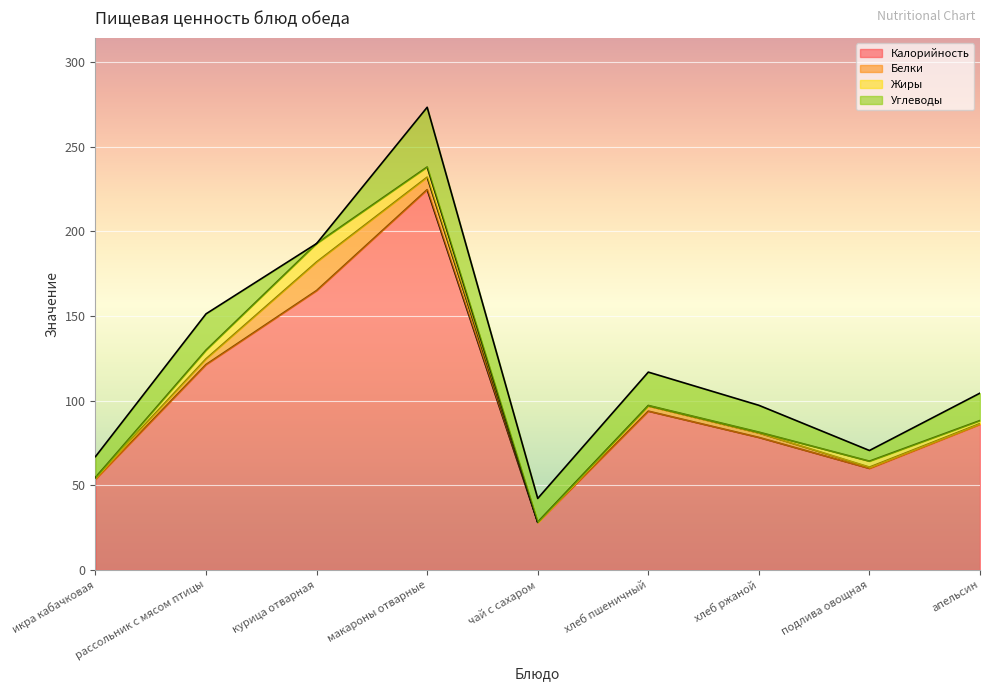

What is the total value across all series at хлеб пшеничный?

116.8